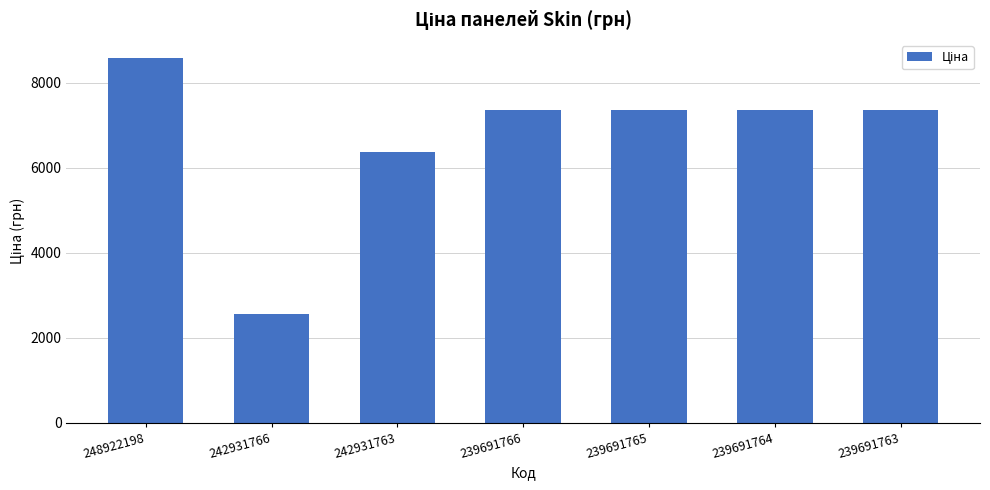

What is the sum of the values at 242931763 and 239691766?

13724.6